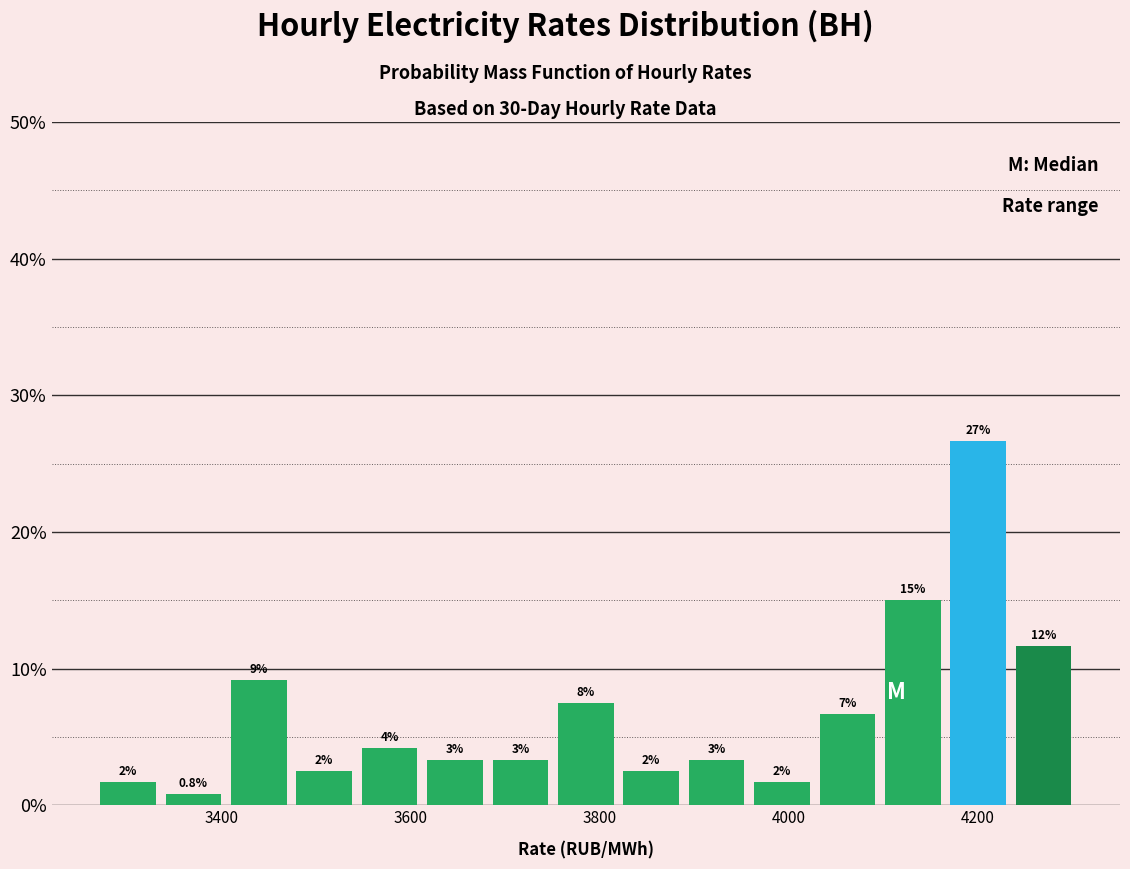

Read against the x-axis, roughly where is the centre of the tallest bar?

4200